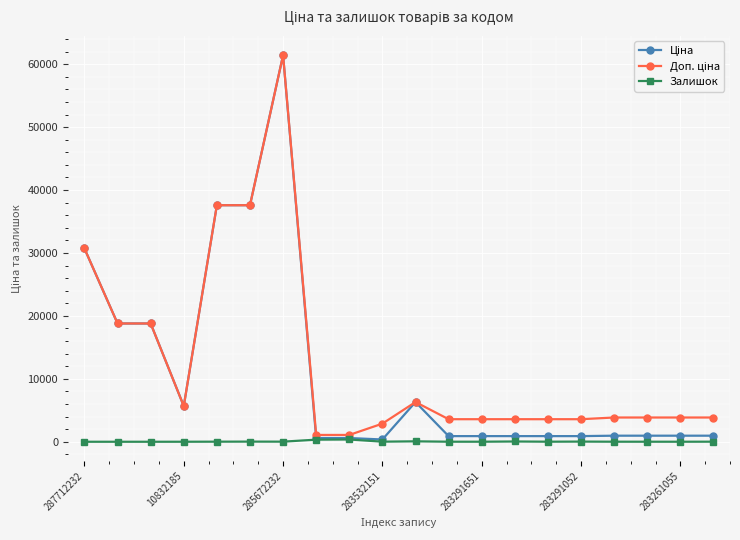

What is the maximum value shown in the chart?

61434.3